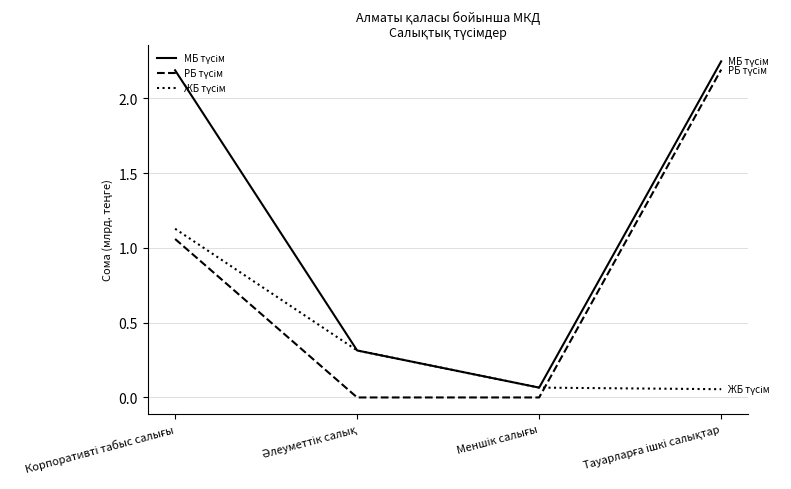

Between Меншік салығы and Тауарларға ішкі салықтар, which series saw the biggest shift?

РБ түсім